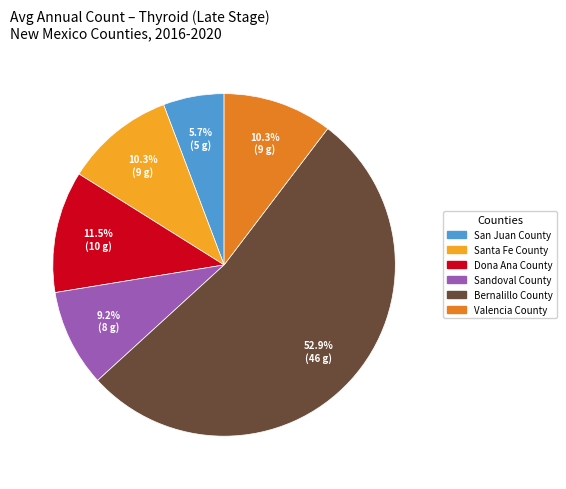

Does Bernalillo County represent more than half of the total?

Yes